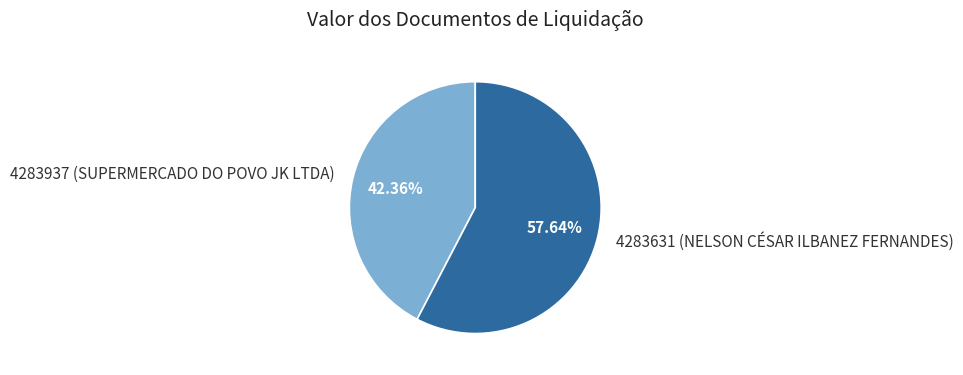

How many segments does this pie chart have?

2